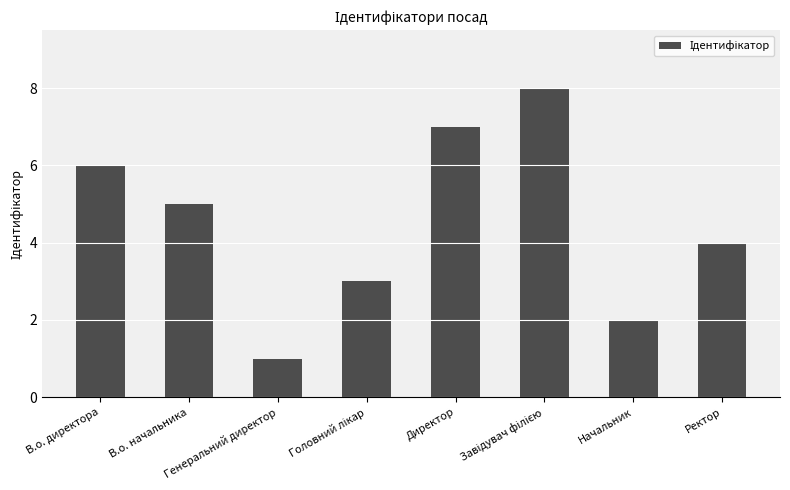

What is the greatest value displayed?

8